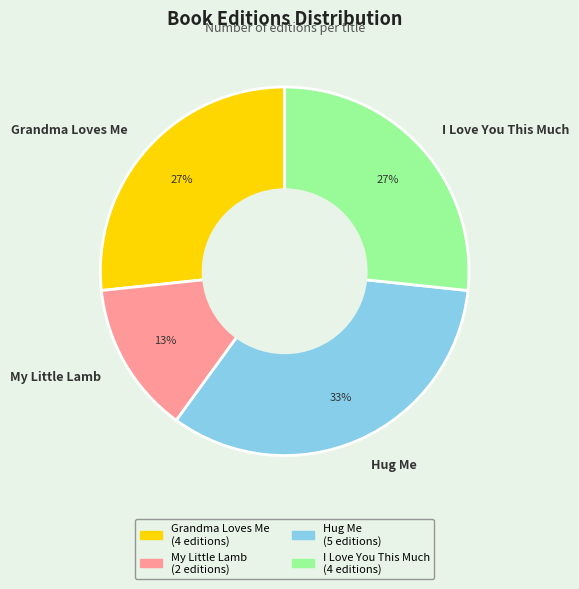

What is the ratio of the value at I Love You This Much to the value at Grandma Loves Me?

1.0